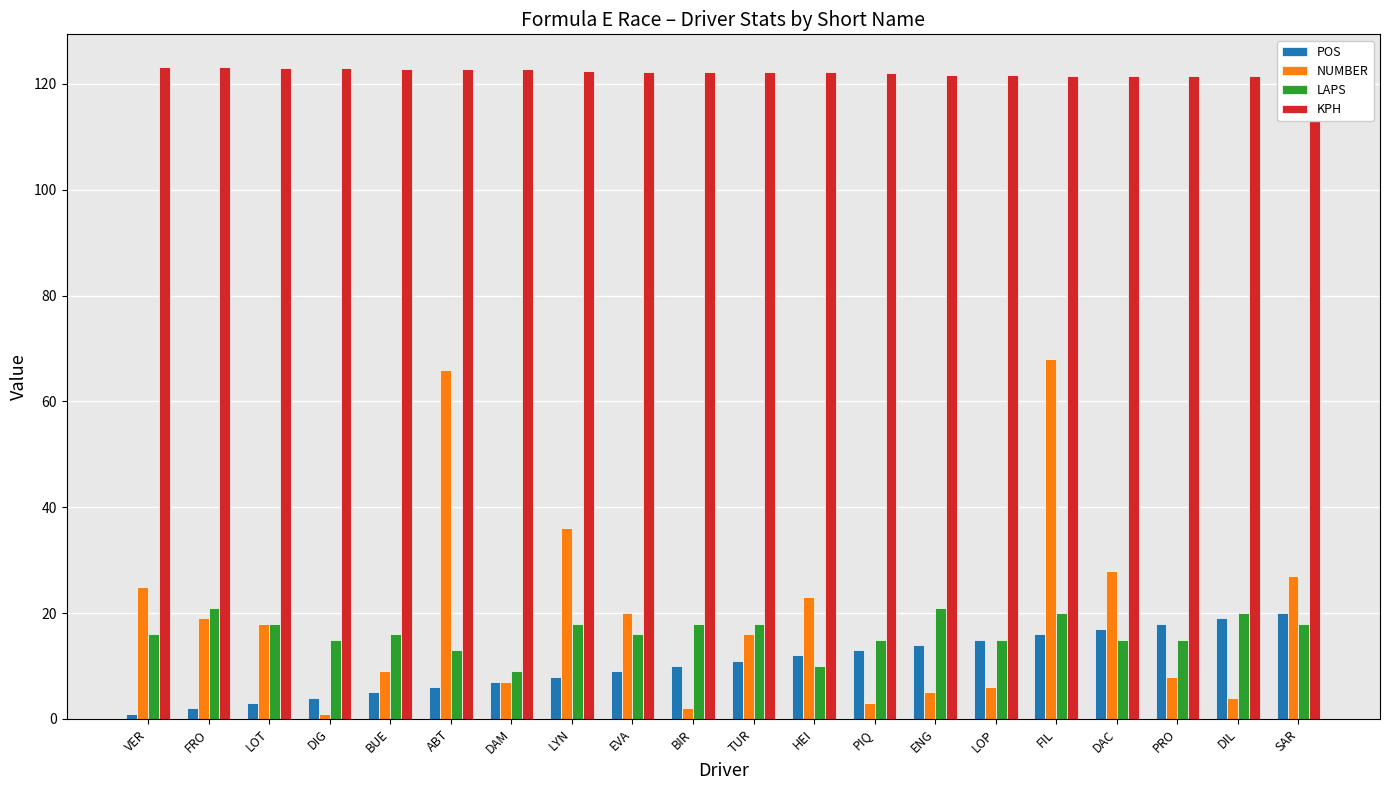

At which label does POS reach its minimum?

VER